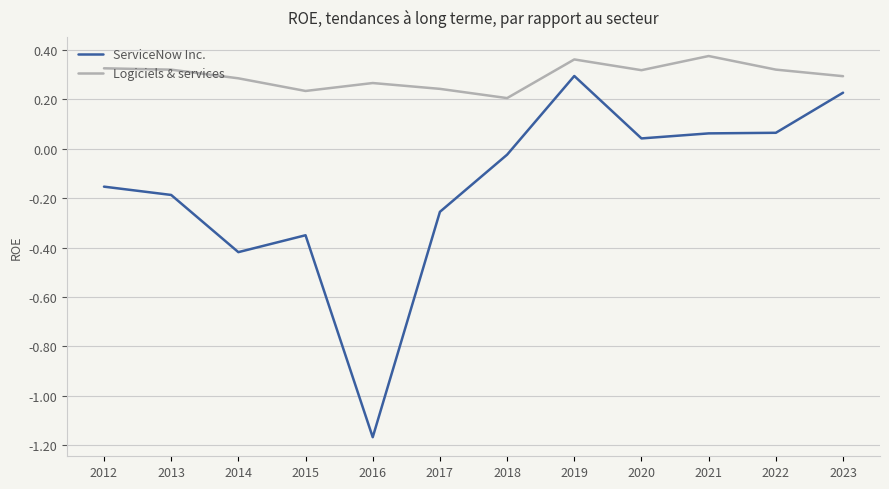

Is it true that ServiceNow Inc. equals -0.1 at 2014?

False